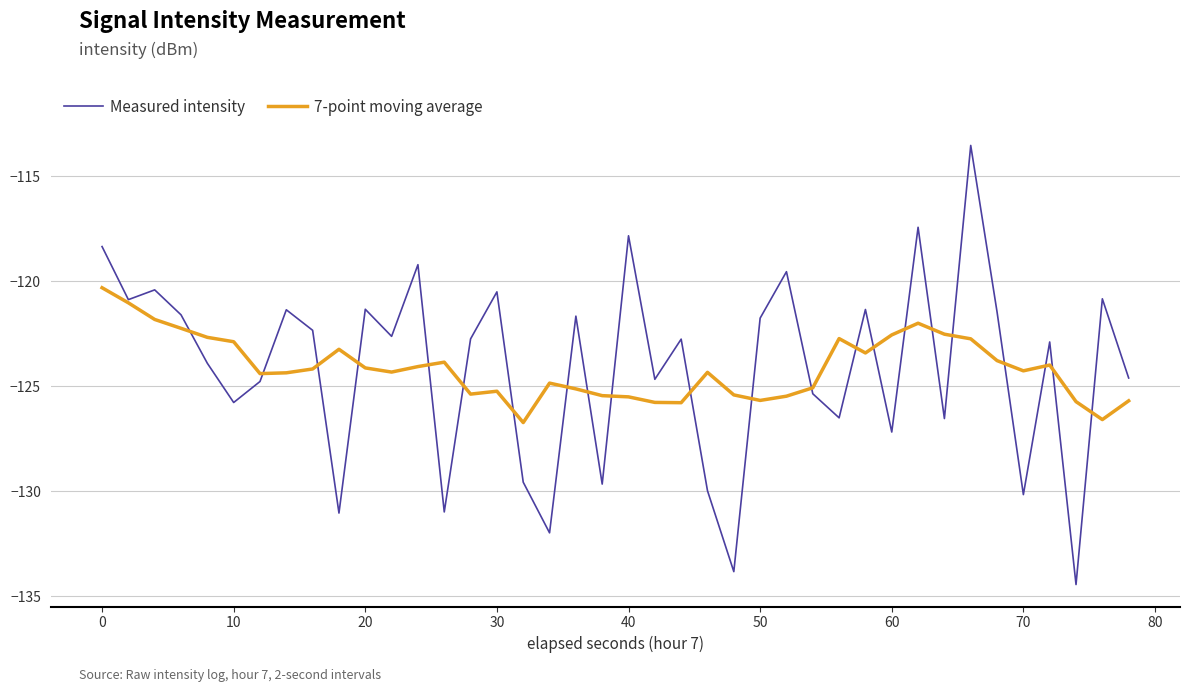

What is the sum of all 7-point moving average values?

-4965.6